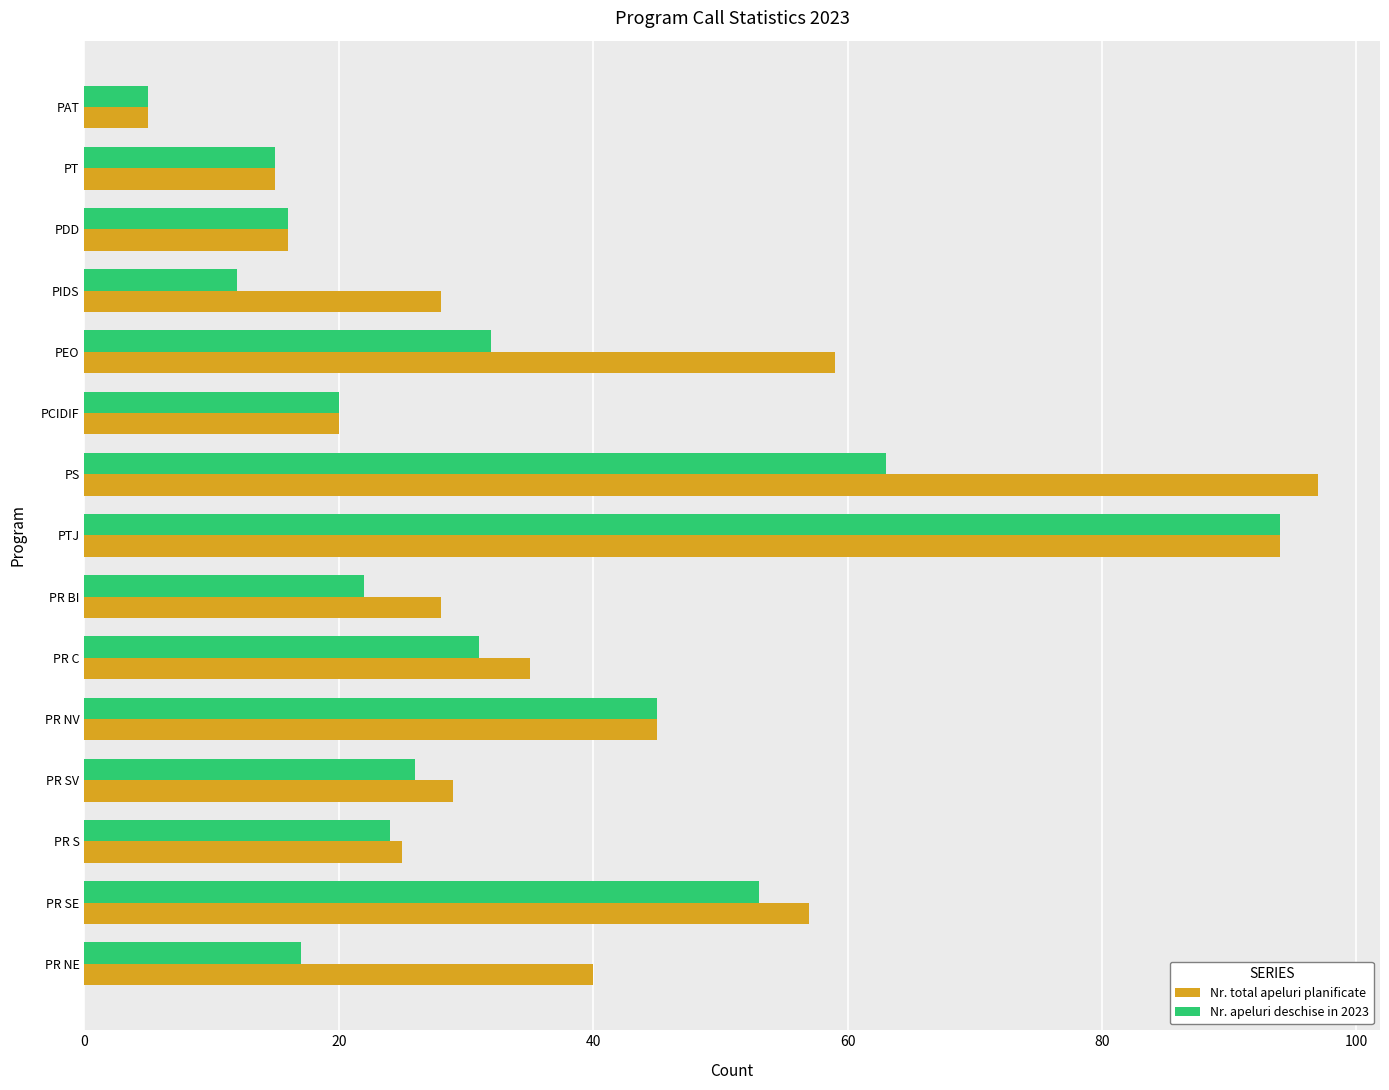

What is the difference between the maximum and minimum values in the Nr. total apeluri planificate series?

92